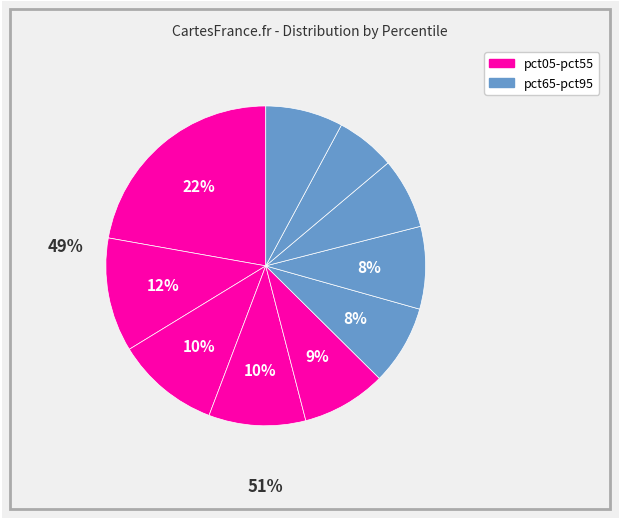

What is the largest slice in the pie chart?

pct05